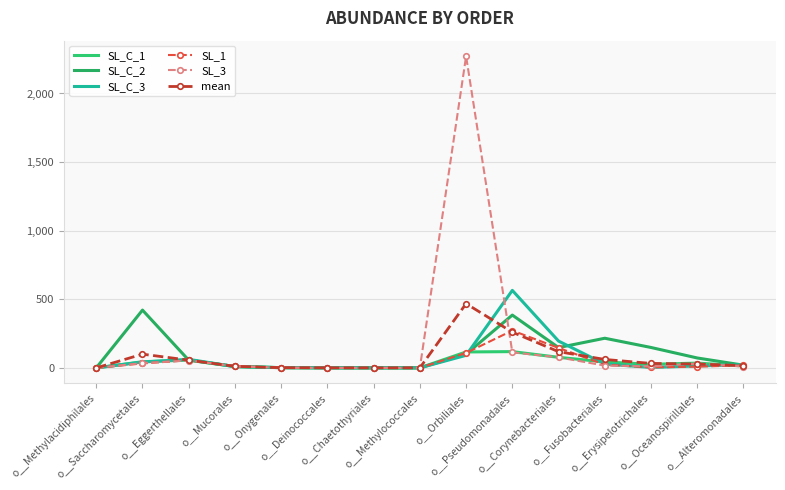

Rank the series at o__Alteromonadales from highest to lowest value.

SL_C_3, SL_C_2, SL_1, mean, SL_C_1, SL_3